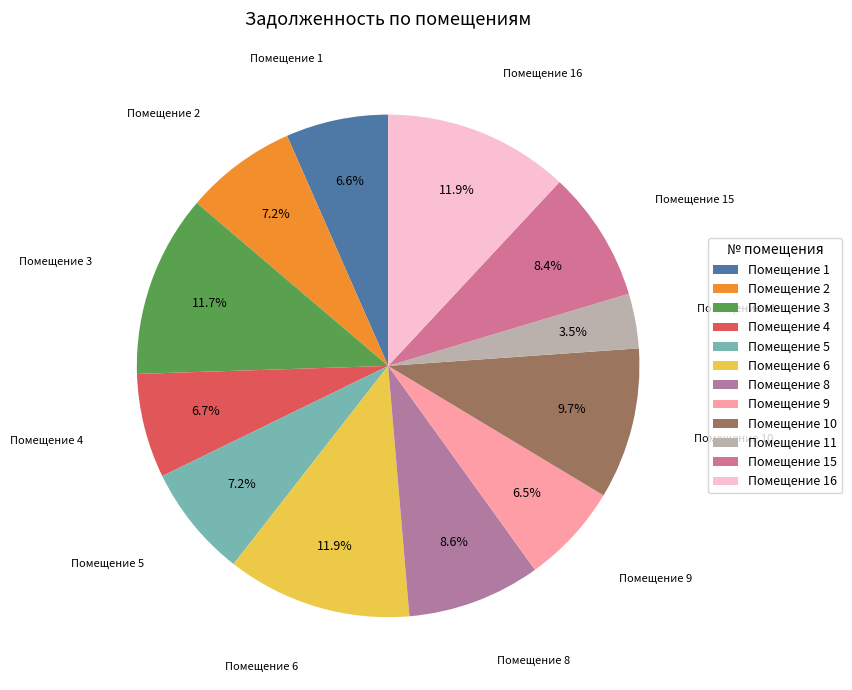

Do Помещение 5 and Помещение 11 together represent more than half of the pie?

No